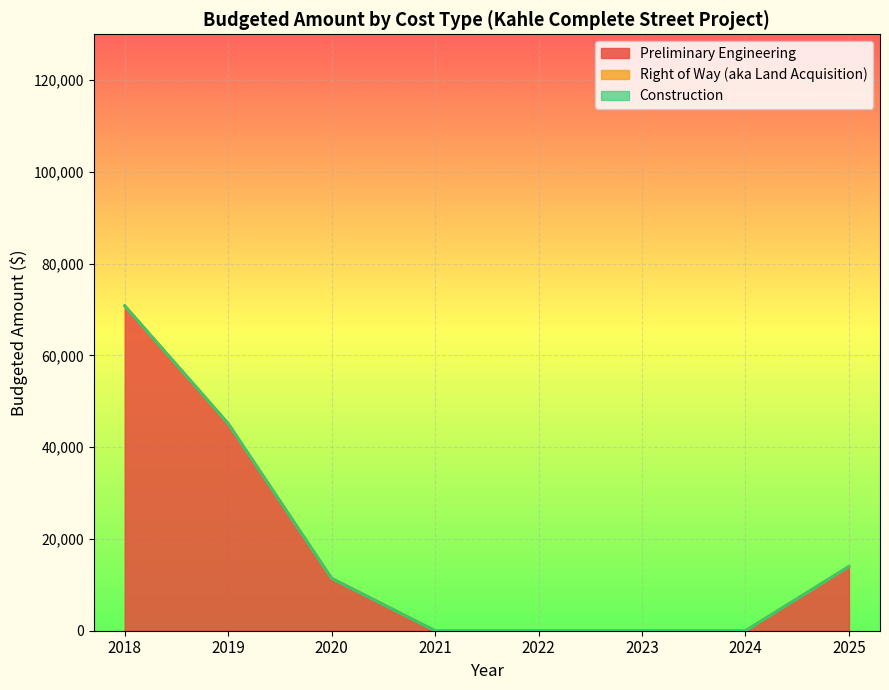

True or false: Construction and Right of Way (aka Land Acquisition) intersect in this chart.

False